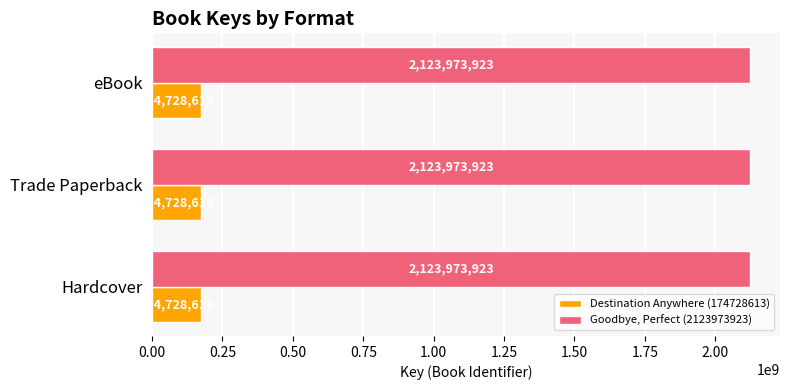

At how many categories does at least one series exceed 355289871?

3